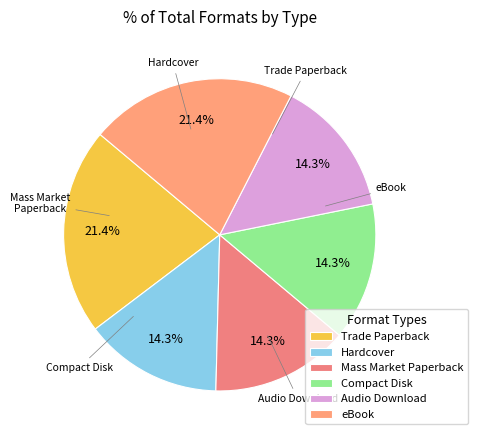

To the nearest percent, what is the average slice percentage?

17%